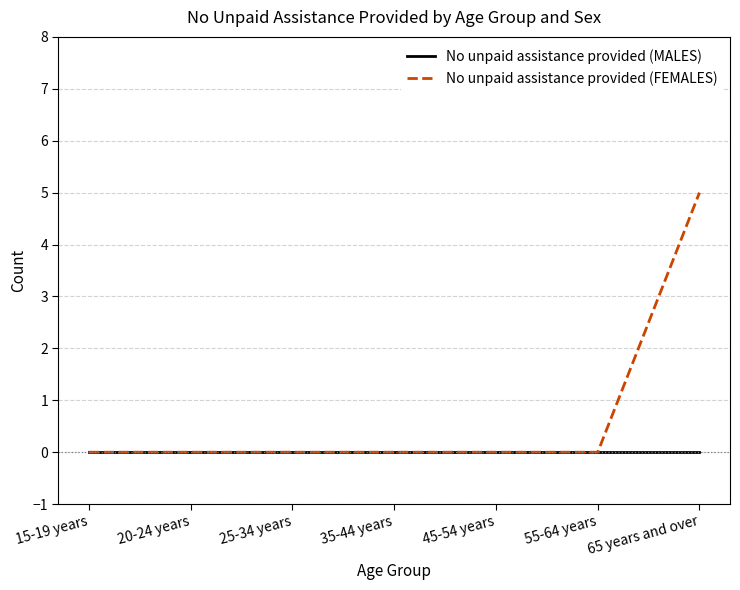

Which category has the highest value in the No unpaid assistance provided (FEMALES) series?

65 years and over